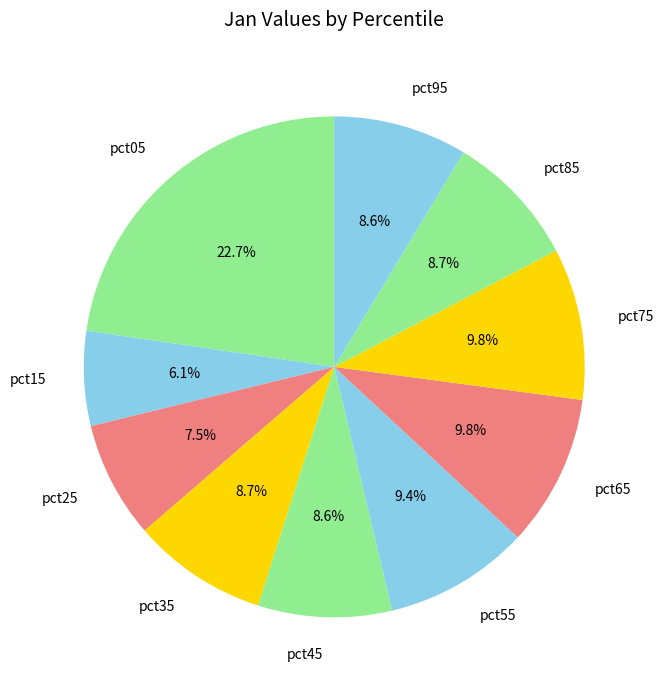

What is the smallest slice in the pie chart?

pct15